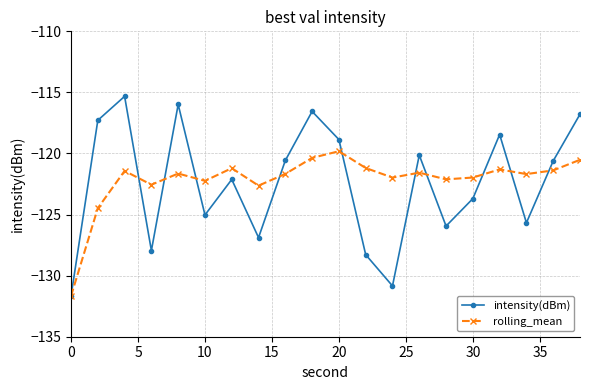

How many interior local valleys does the intensity(dBm) series have?

6